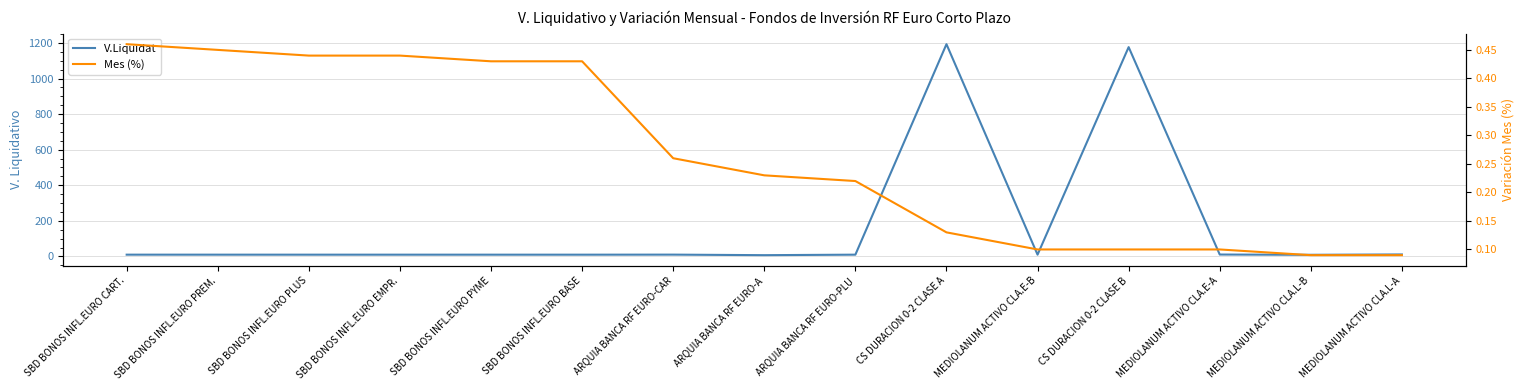

What is the sum of all V.Liquidat values?

2498.6